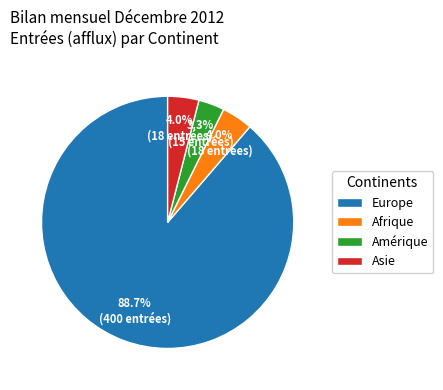

Which category has the biggest portion of the pie?

Europe